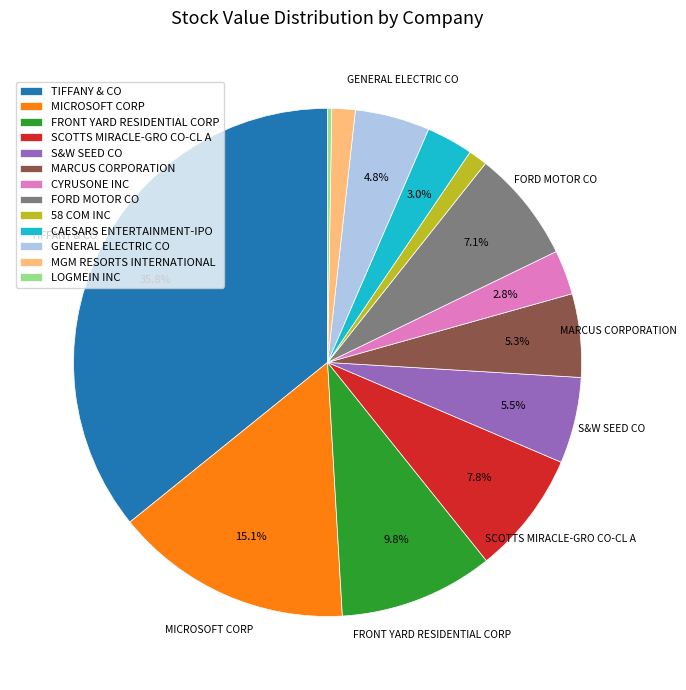

Is there a majority slice in this chart?

No